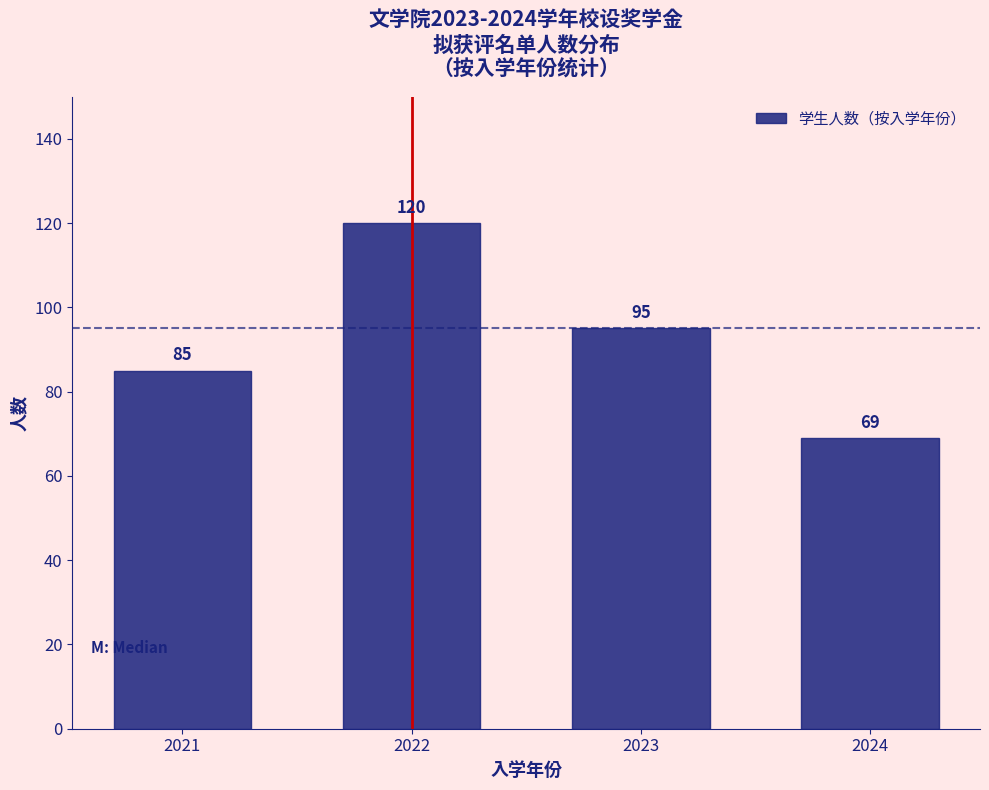

Reading right to left, list all the values displayed in this chart.

2024=69	2023=95	2022=120	2021=85